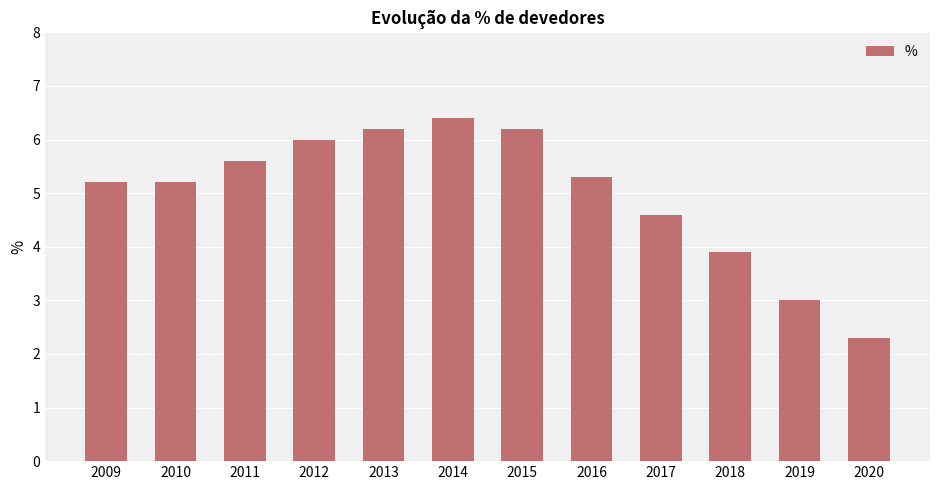

The value at 2012 is 7.9. True or false?

False